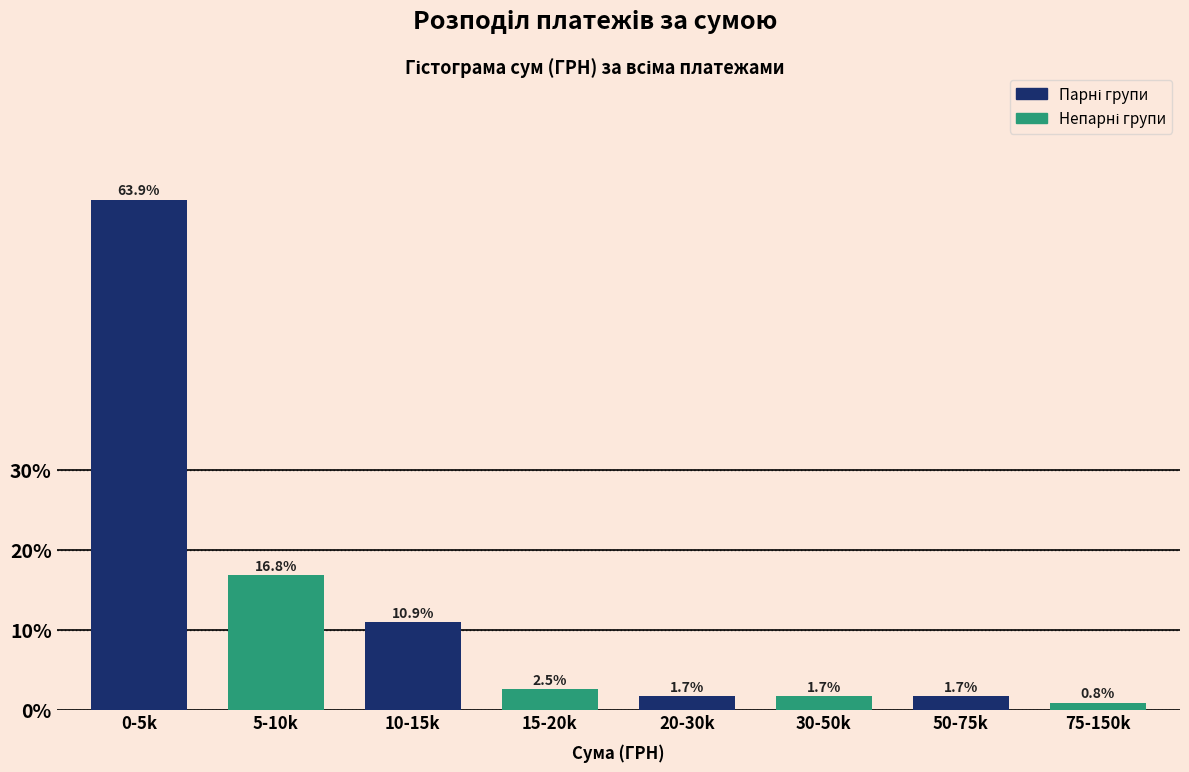

What is the total value across all series at 20-30k?

3.4